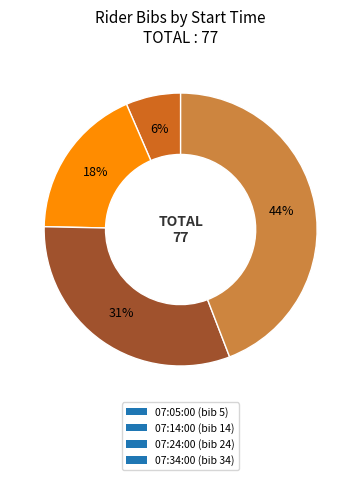

To the nearest percent, what is the average slice percentage?

25%